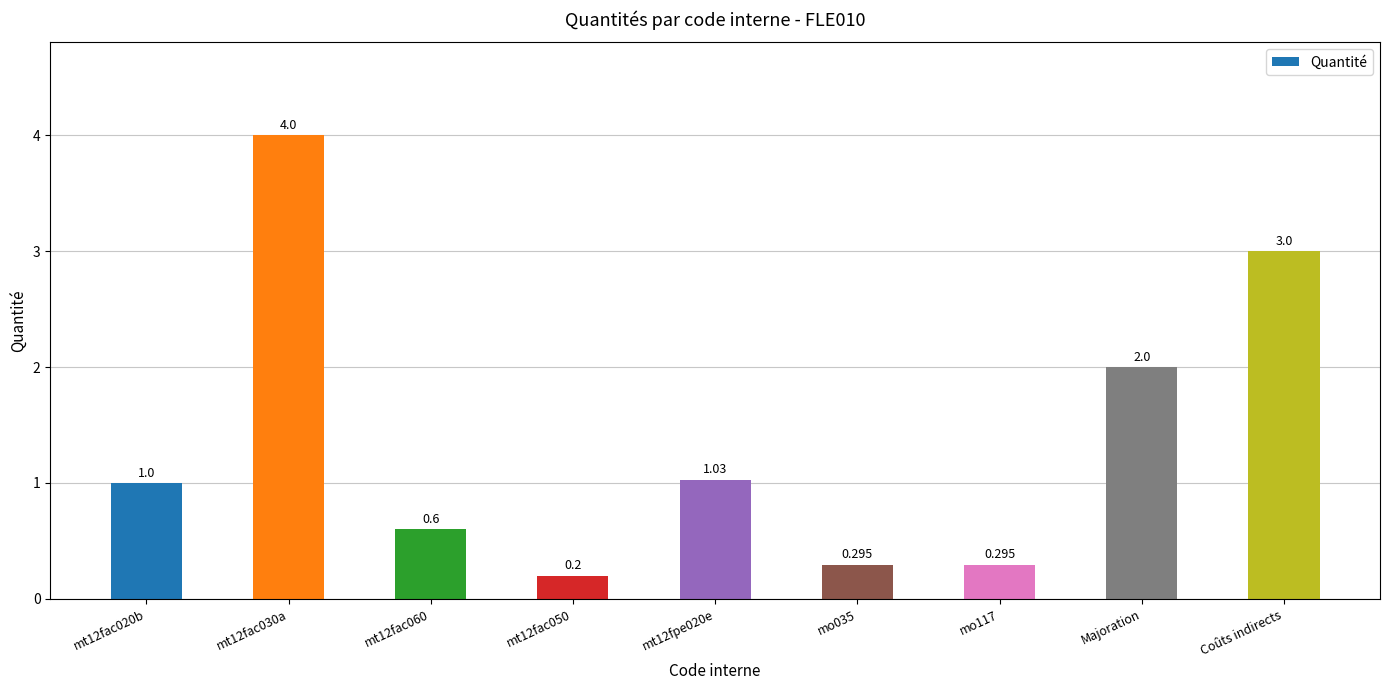

What is the difference between the maximum and minimum values?

3.8